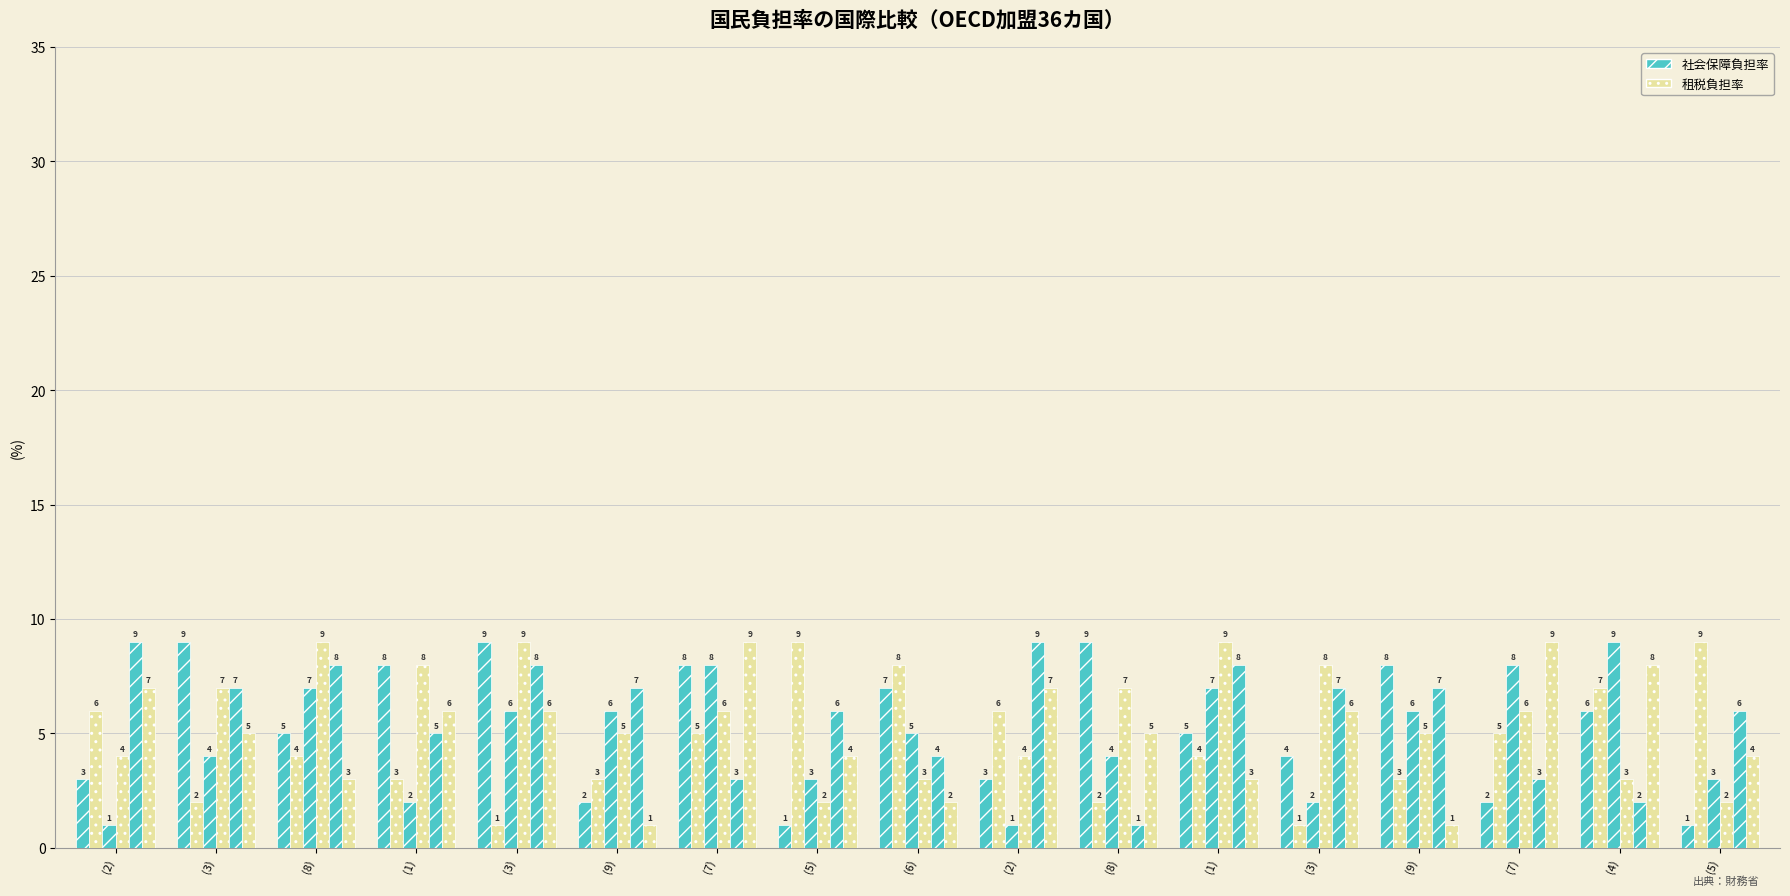

How many categories are shown in the chart?

17